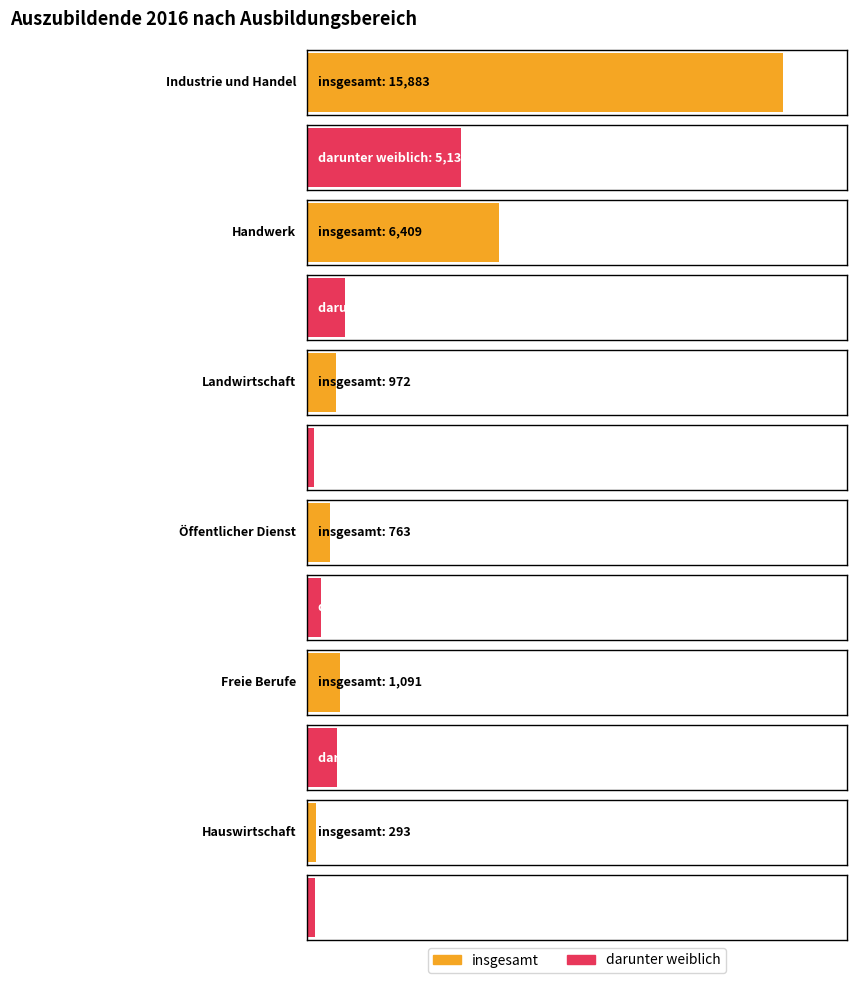

What is the difference between the maximum and minimum values in the insgesamt series?

15590